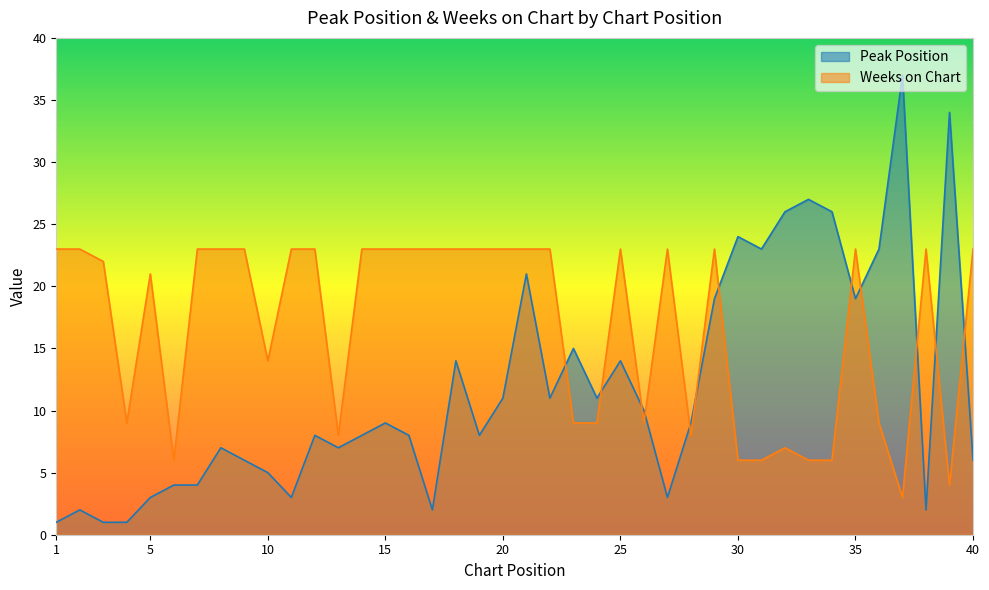

At which category does the chart reach its minimum across all series?

1